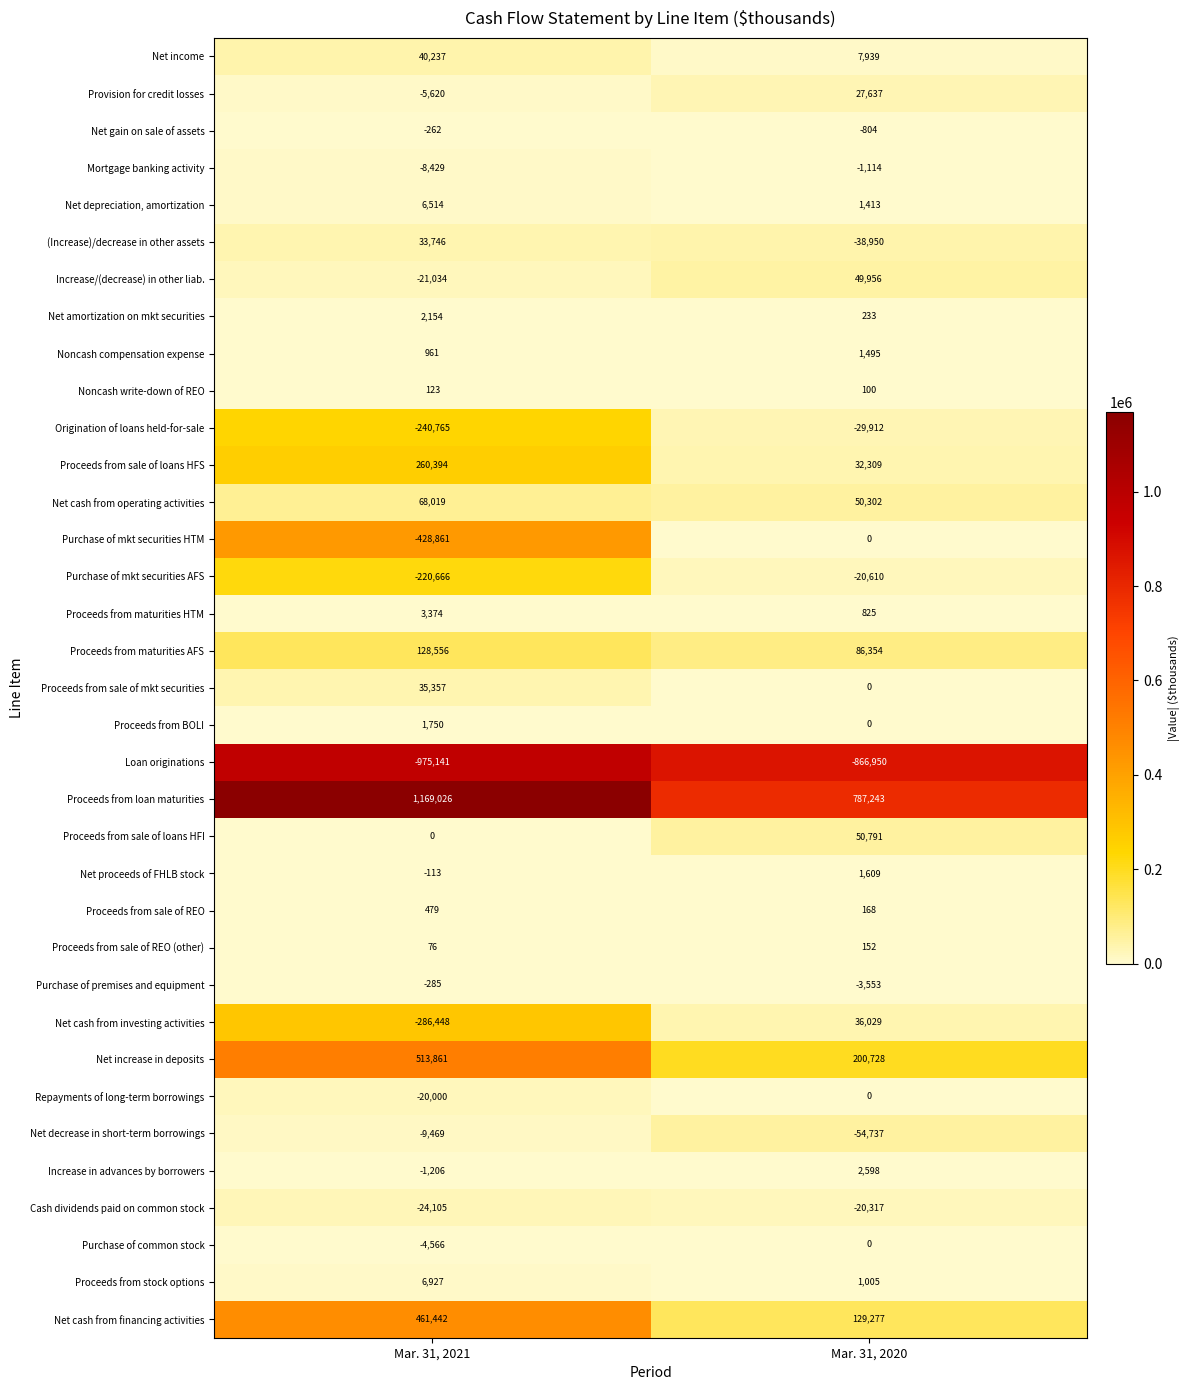

Rank the series at Mar. 31, 2021 from highest to lowest value.

Proceeds from loan maturities, Net increase in deposits, Net cash from financing activities, Proceeds from sale of loans HFS, Proceeds from maturities AFS, Net cash from operating activities, Net income, Proceeds from sale of mkt securities, (Increase)/decrease in other assets, Proceeds from stock options, Net depreciation, amortization, Proceeds from maturities HTM, Net amortization on mkt securities, Proceeds from BOLI, Noncash compensation expense, Proceeds from sale of REO, Noncash write-down of REO, Proceeds from sale of REO (other), Proceeds from sale of loans HFI, Net proceeds of FHLB stock, Net gain on sale of assets, Purchase of premises and equipment, Increase in advances by borrowers, Purchase of common stock, Provision for credit losses, Mortgage banking activity, Net decrease in short-term borrowings, Repayments of long-term borrowings, Increase/(decrease) in other liab., Cash dividends paid on common stock, Purchase of mkt securities AFS, Origination of loans held-for-sale, Net cash from investing activities, Purchase of mkt securities HTM, Loan originations